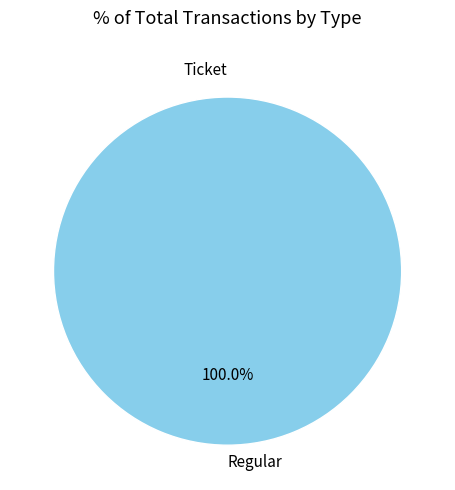

Which has a higher value, Regular or Ticket?

Regular